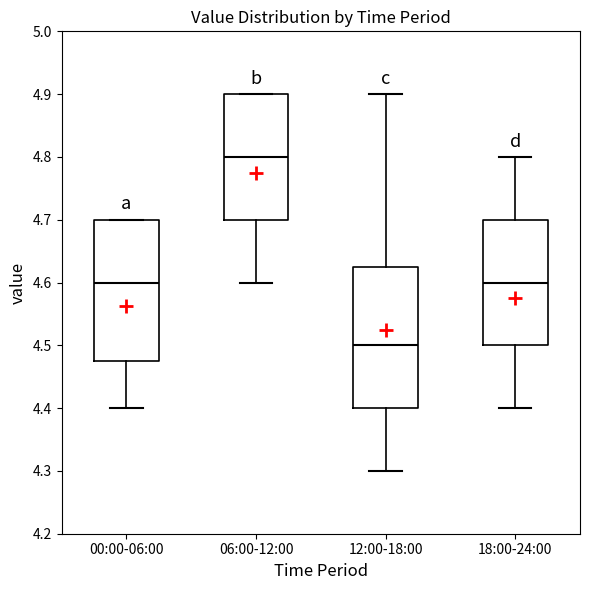

Reading left to right, transcribe this box plot: for each box, give where its median line is, the range the box spans, and where its two whiskers end, as read against the y-axis. The values are not printed on the chart, so give them approximately, as read against the axis.

00:00-06:00: median 4.60, box 4.48 to 4.70, whiskers 4.40 to 4.70
06:00-12:00: median 4.80, box 4.70 to 4.90, whiskers 4.60 to 4.90
12:00-18:00: median 4.50, box 4.40 to 4.63, whiskers 4.30 to 4.90
18:00-24:00: median 4.60, box 4.50 to 4.70, whiskers 4.40 to 4.80